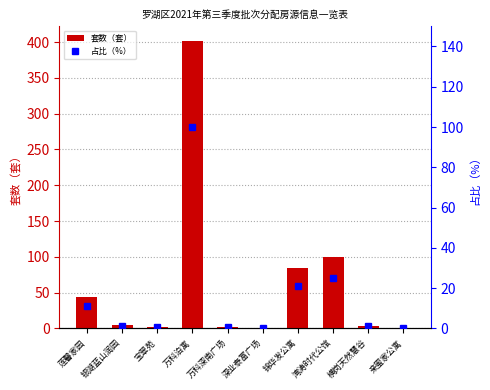

True or false: 套数（套） has a value of 2.5 at 横岗天然慧谷.

False